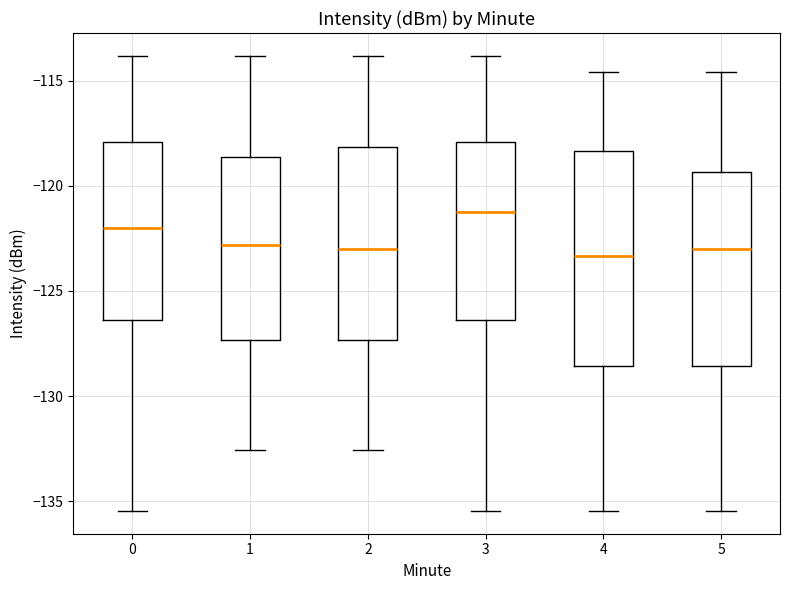

Where is the upper edge of the box at x = 4 on the y-axis? The values are not printed on the chart, so give them approximately, as read against the axis.

-118.5